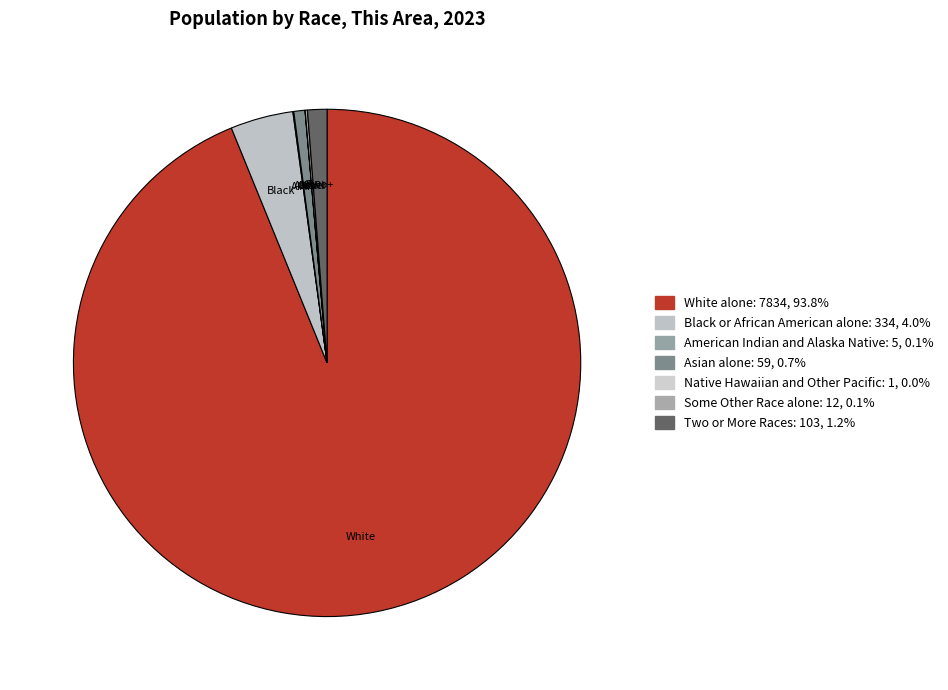

What is the ratio of the value at Asian alone to the value at Two or More Races?

0.6